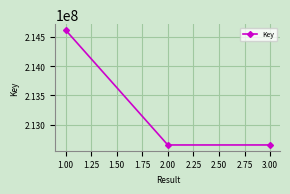

Is it true that the value at 2.00 is 307338795?

False